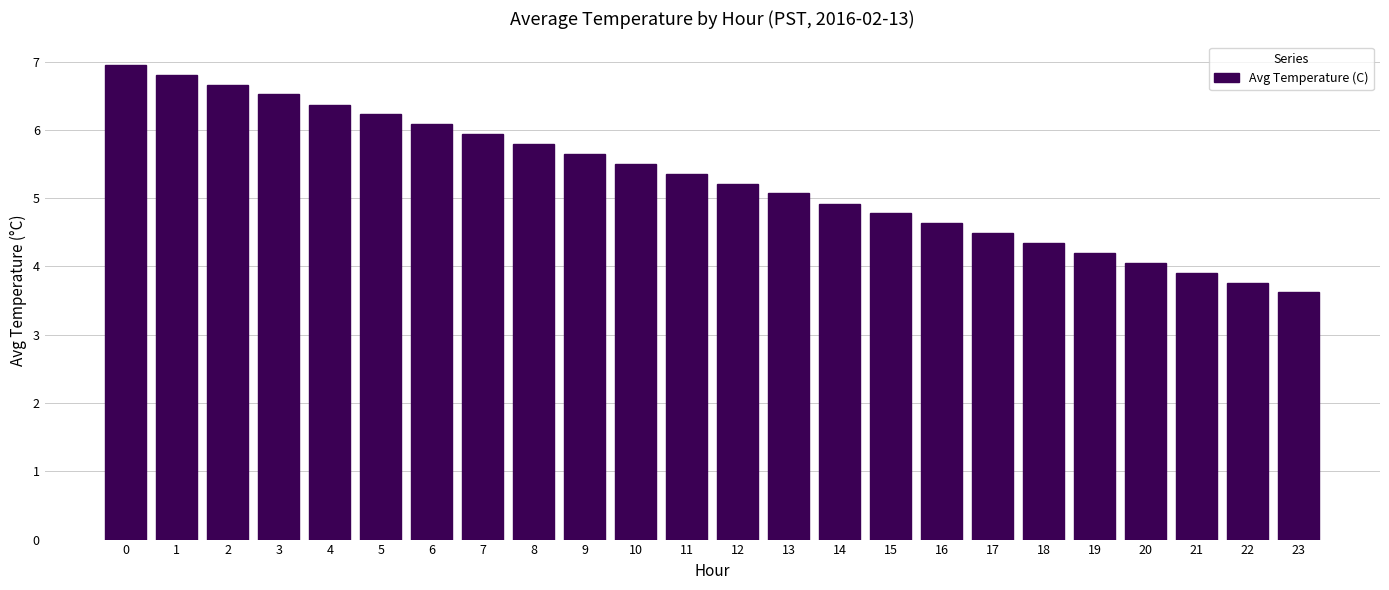

What is the difference between the values at 13 and 16?

0.4